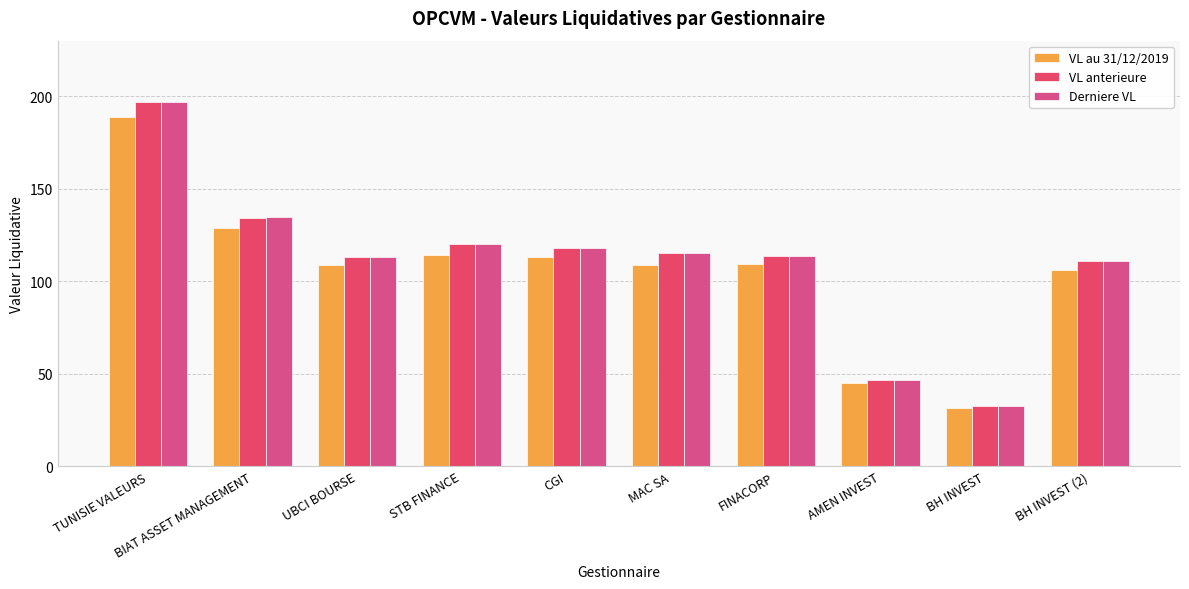

How many data points in VL au 31/12/2019 are less than 109?

5